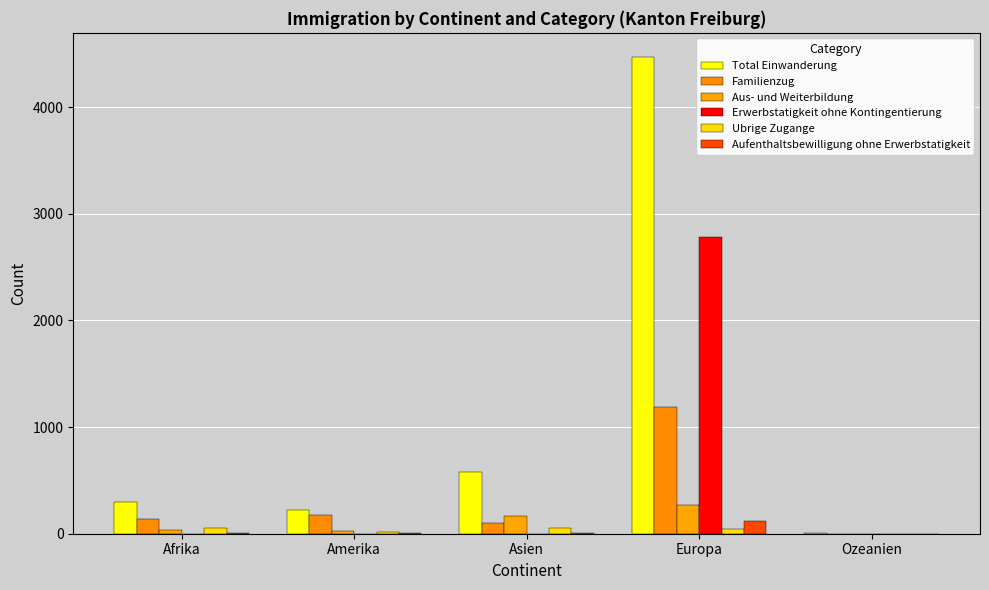

Reading left to right, extract all data points from this chart.

Total Einwanderung: 297	224	578	4473	4
Familienzug: 141	172	105	1187	2
Aus- und Weiterbildung: 32	29	164	272	1
Erwerbstatigkeit ohne Kontingentierung: 0	0	0	2782	0
Ubrige Zugange: 50	16	56	43	0
Aufenthaltsbewilligung ohne Erwerbstatigkeit: 3	4	10	121	0